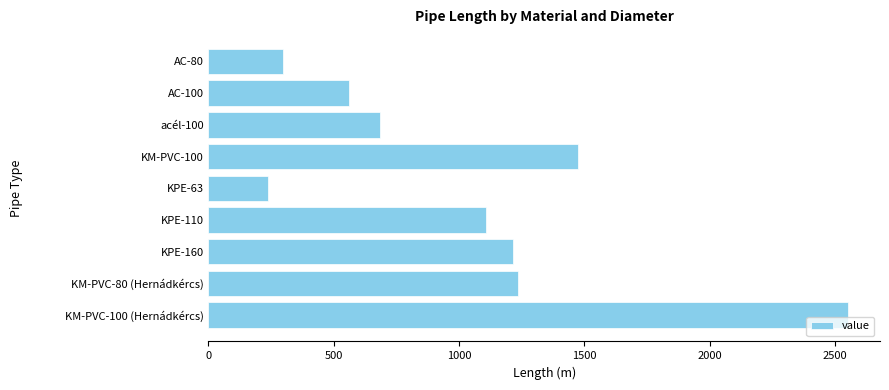

What is the ratio of the value at KPE-110 to the value at KM-PVC-100 (Hernádkércs)?

0.4